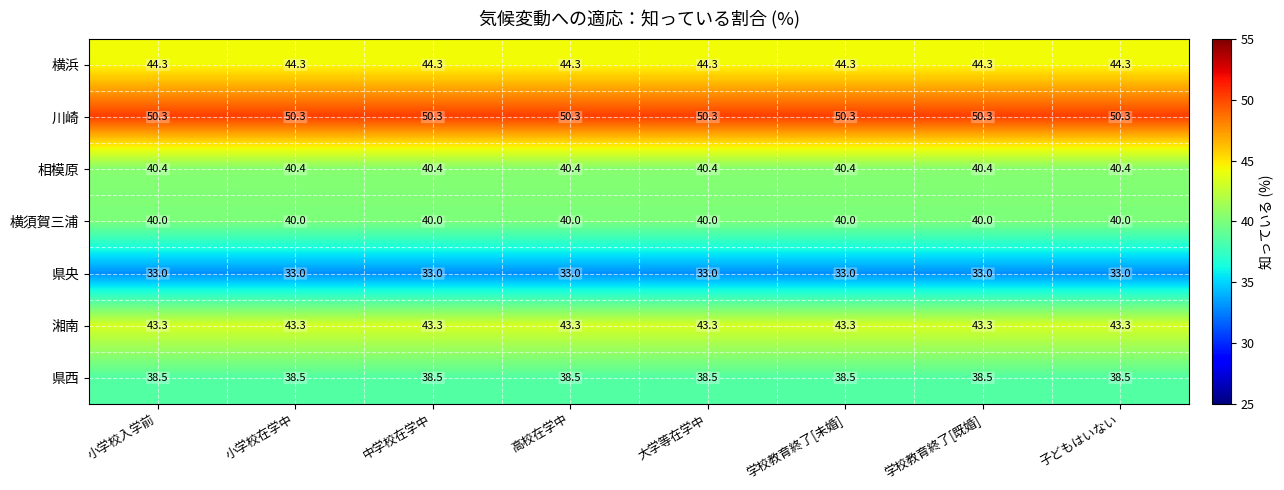

What is the spread (max minus min) of values at 高校在学中?

17.3